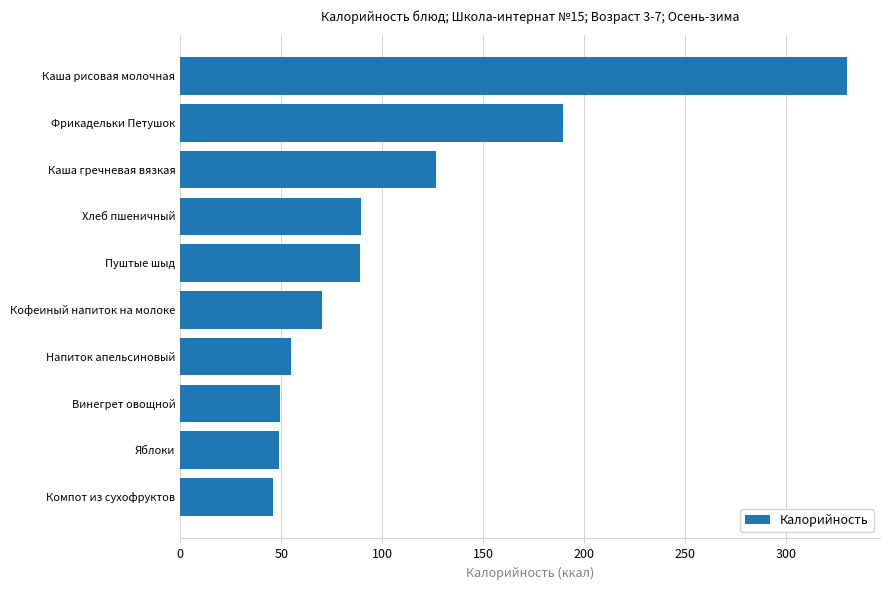

At which category does the chart reach its peak across all series?

Каша рисовая молочная